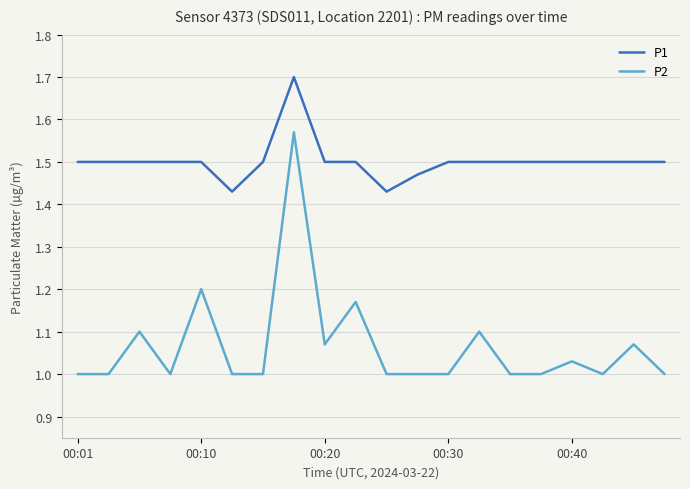

Rank the series by their maximum value, from lowest to highest.

P2, P1